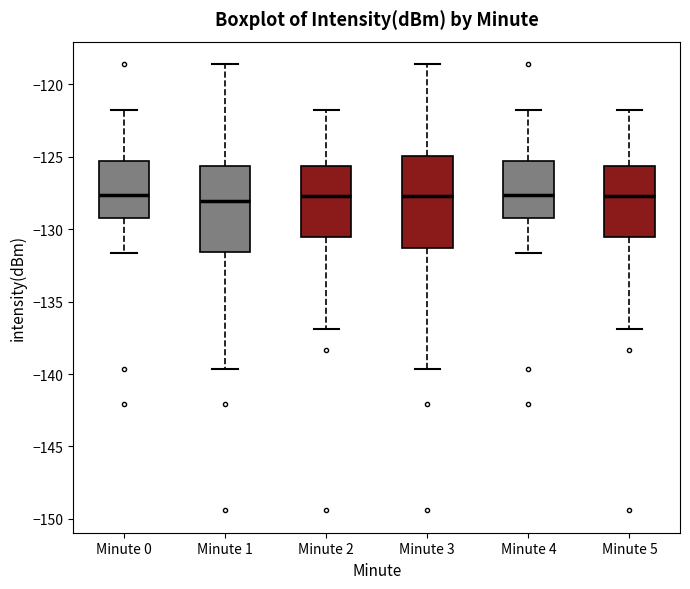

Where is the upper edge of the box for Minute 0 on the y-axis? The values are not printed on the chart, so give them approximately, as read against the axis.

-125.5